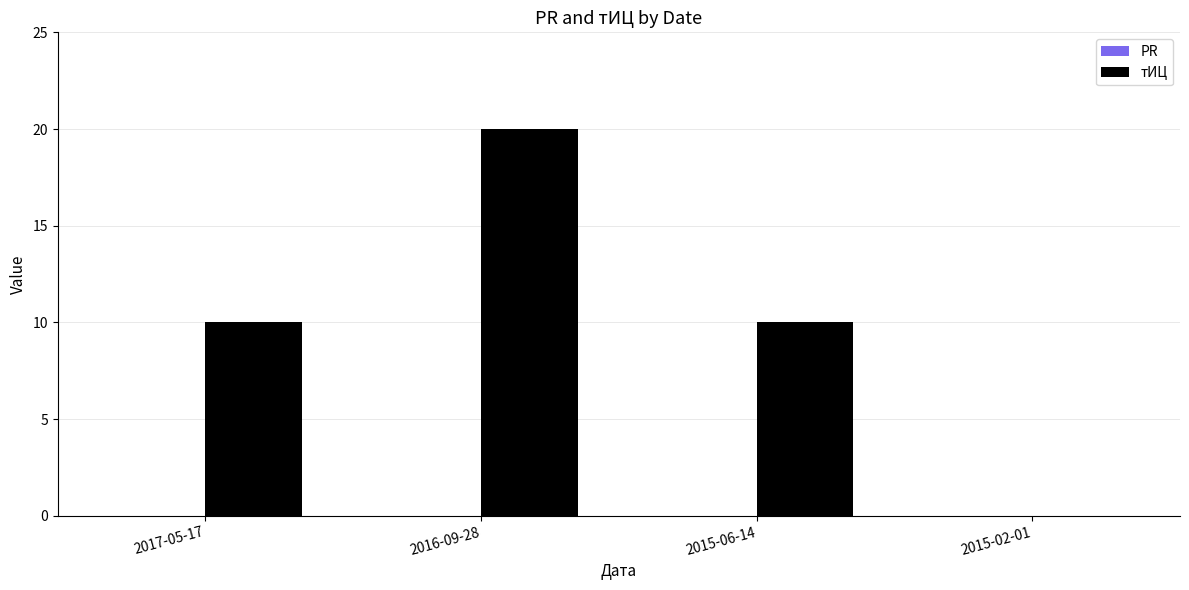

Which label corresponds to the largest value in the chart?

2016-09-28